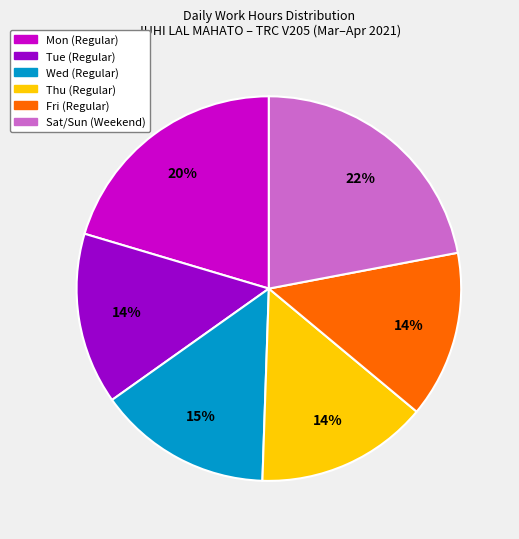

To the nearest percent, what is the average slice percentage?

17%